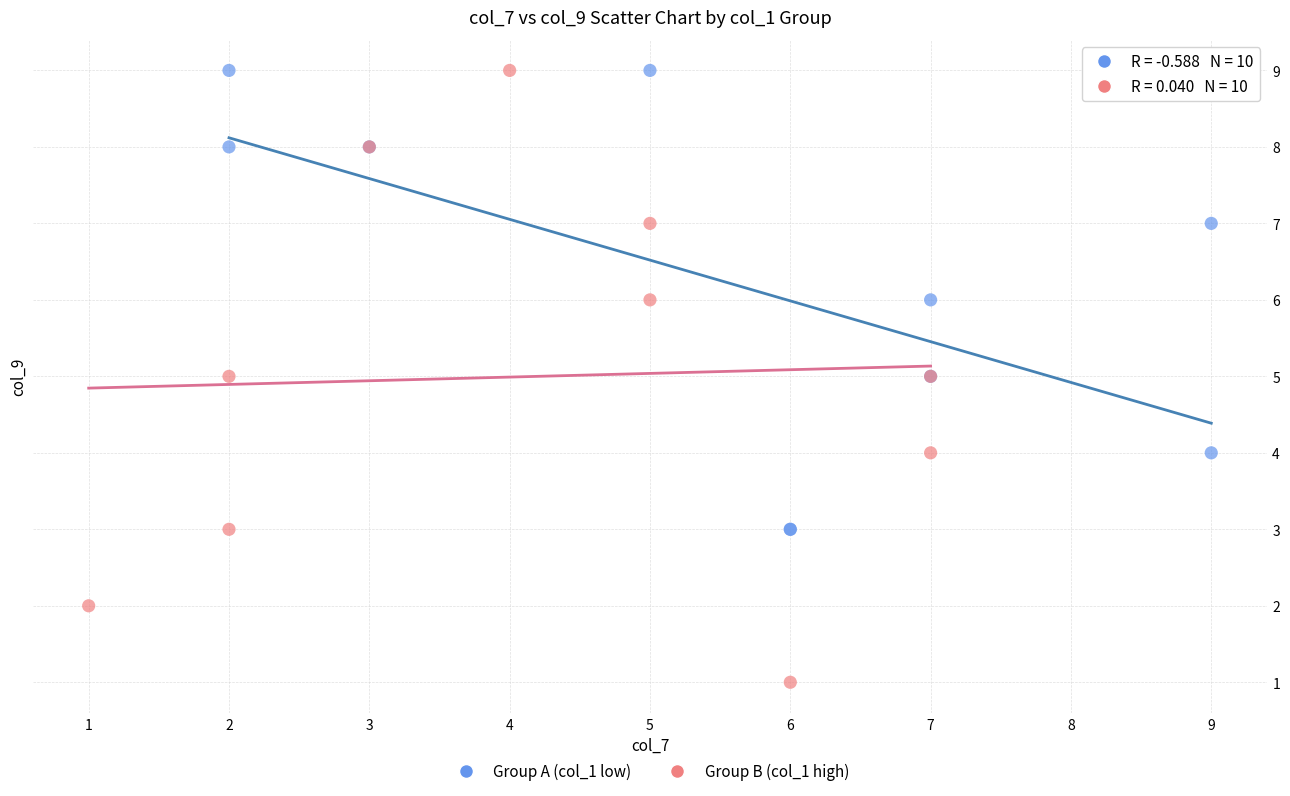

Which series reaches the minimum Y coordinate?

Group B (col_1 high)